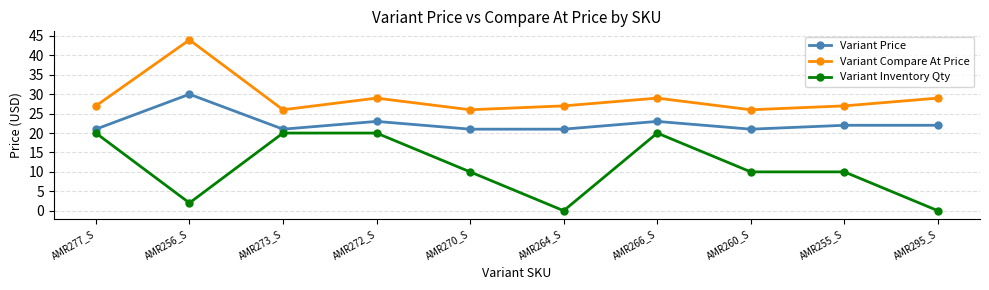

Rank the series by their average value, from lowest to highest.

Variant Inventory Qty, Variant Price, Variant Compare At Price